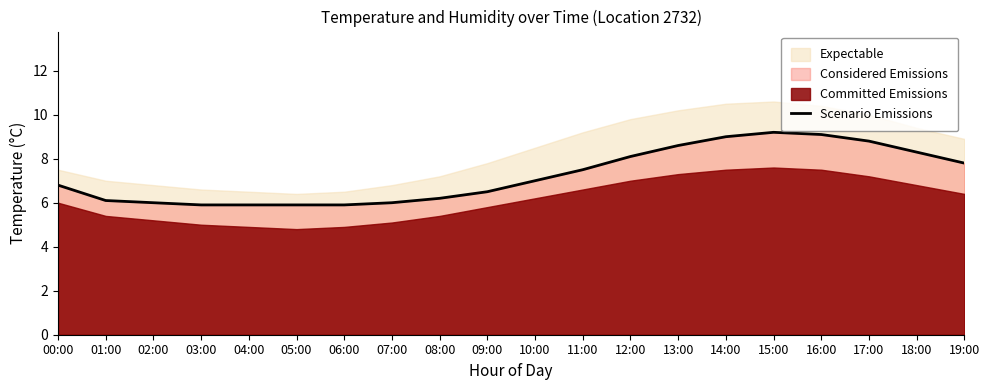

Between 02:00 and 06:00, which is larger?

02:00